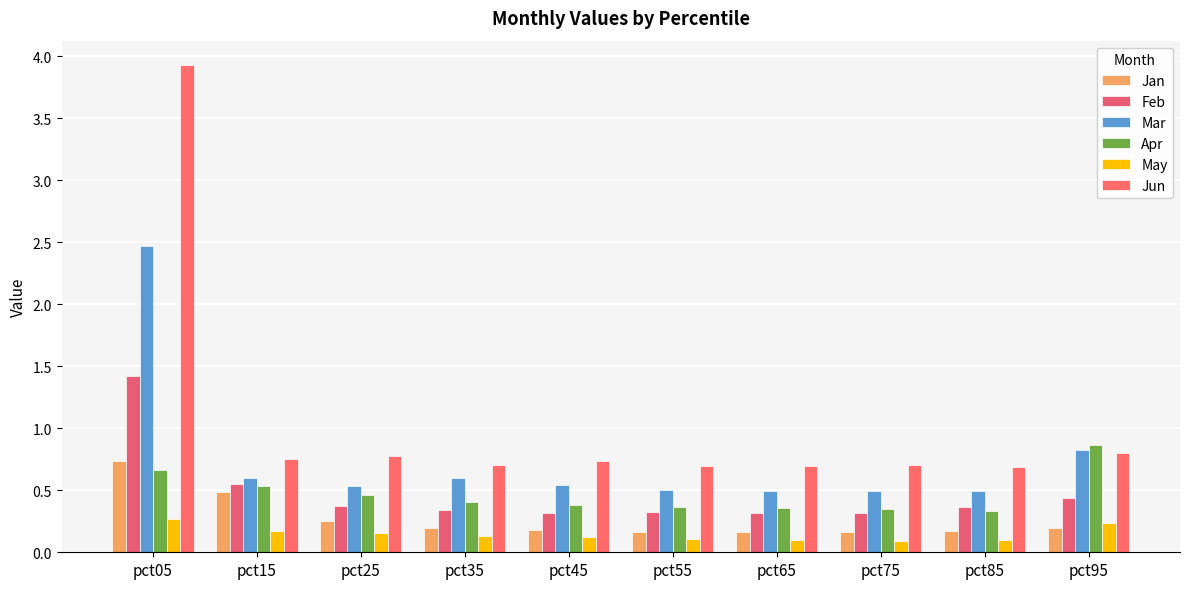

Reading left to right, extract all data points from this chart.

Jan: pct05=0.7	pct15=0.5	pct25=0.3	pct35=0.2	pct45=0.2	pct55=0.2	pct65=0.2	pct75=0.2	pct85=0.2	pct95=0.2
Feb: pct05=1.4	pct15=0.6	pct25=0.4	pct35=0.3	pct45=0.3	pct55=0.3	pct65=0.3	pct75=0.3	pct85=0.4	pct95=0.4
Mar: pct05=2.5	pct15=0.6	pct25=0.5	pct35=0.6	pct45=0.5	pct55=0.5	pct65=0.5	pct75=0.5	pct85=0.5	pct95=0.8
Apr: pct05=0.7	pct15=0.5	pct25=0.5	pct35=0.4	pct45=0.4	pct55=0.4	pct65=0.4	pct75=0.3	pct85=0.3	pct95=0.9
May: pct05=0.3	pct15=0.2	pct25=0.2	pct35=0.1	pct45=0.1	pct55=0.1	pct65=0.1	pct75=0.1	pct85=0.1	pct95=0.2
Jun: pct05=3.9	pct15=0.8	pct25=0.8	pct35=0.7	pct45=0.7	pct55=0.7	pct65=0.7	pct75=0.7	pct85=0.7	pct95=0.8